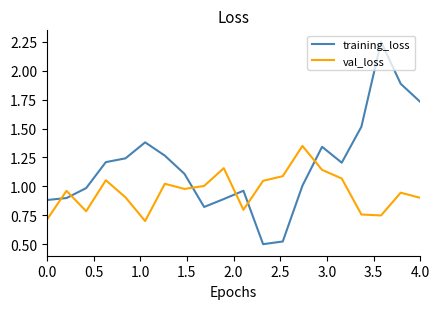

List the series in order of their peak value, lowest first.

val_loss, training_loss